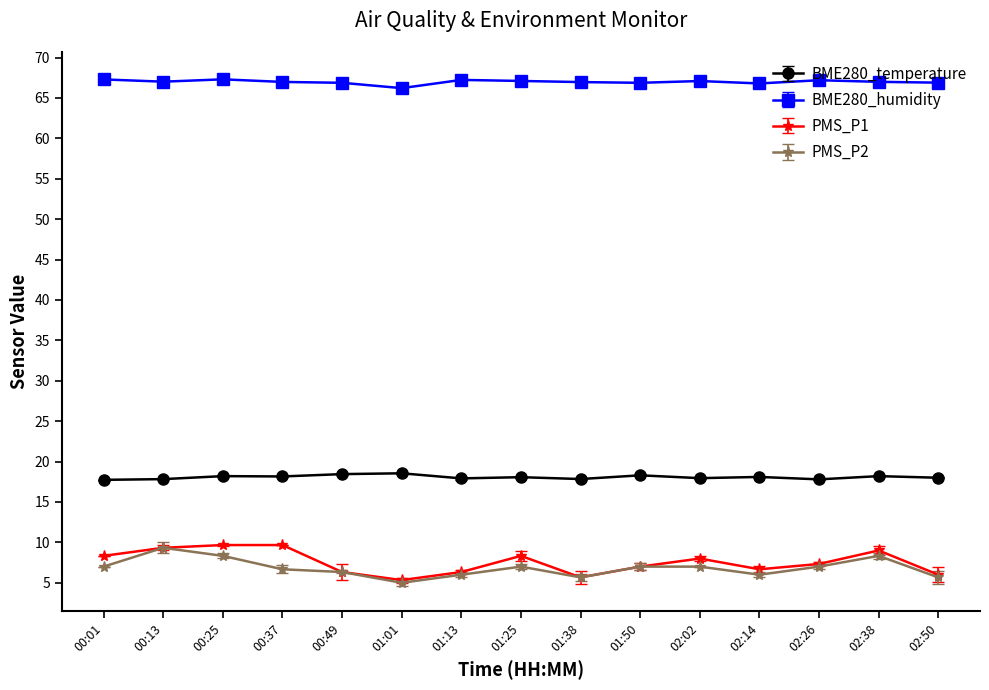

Count the number of data series in this chart.

4